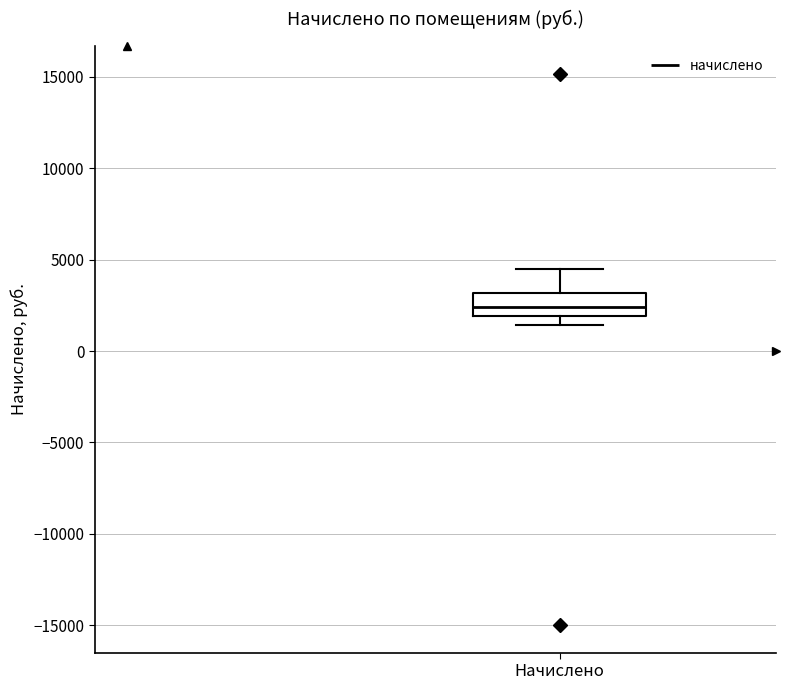

Where does the upper whisker of the box for Начислено end on the y-axis? The values are not printed on the chart, so give them approximately, as read against the axis.

4500